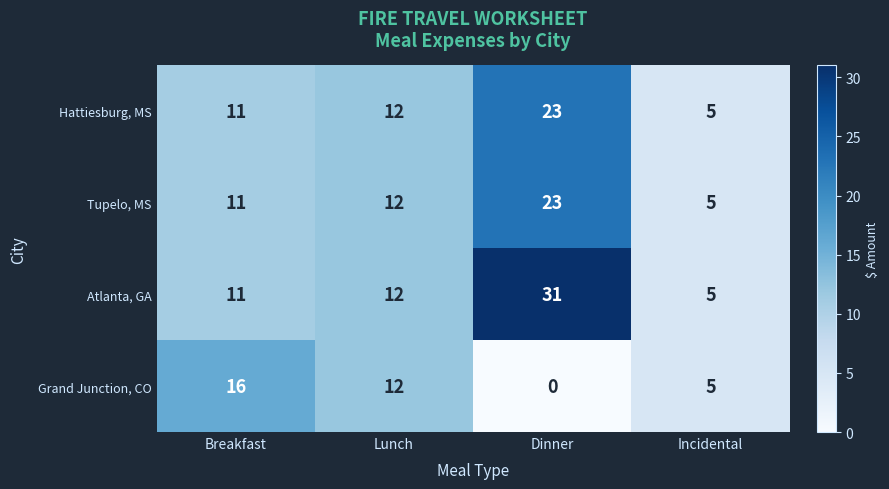

How many data points does each series have?

4